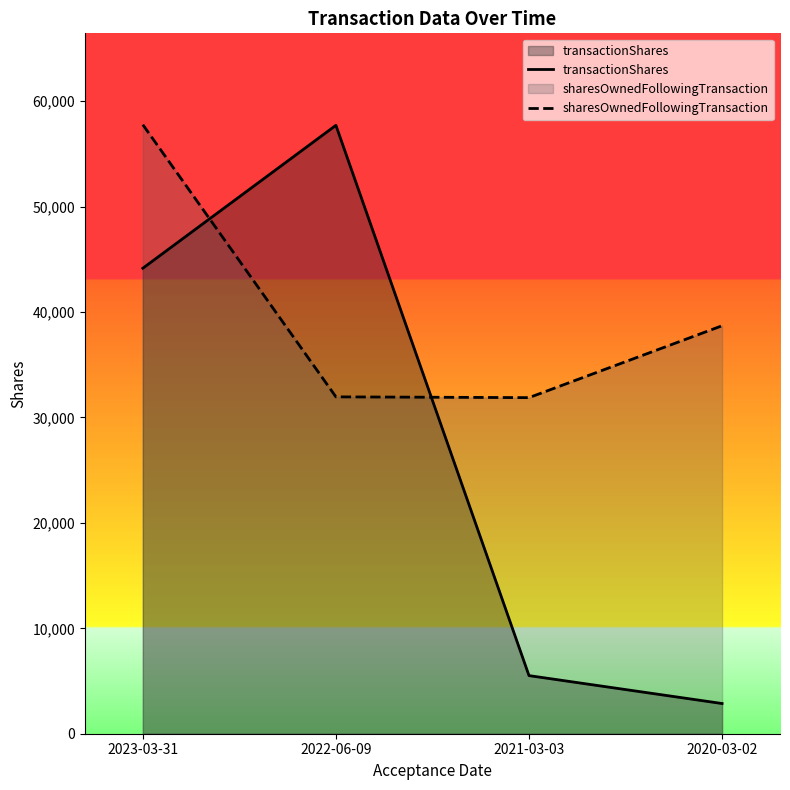

Reading right to left, list all the values displayed in this chart.

transactionShares: 2865	5513	57720	44160
sharesOwnedFollowingTransaction: 38704	31885	31958	57779